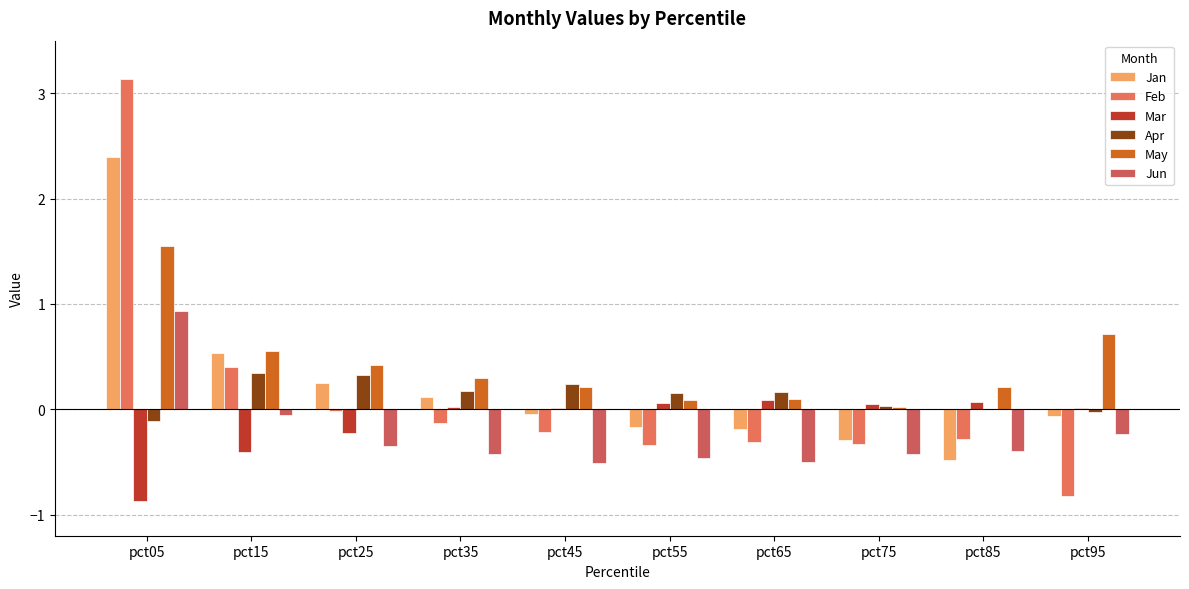

What is the difference between the second highest and minimum values in the May series?

0.7